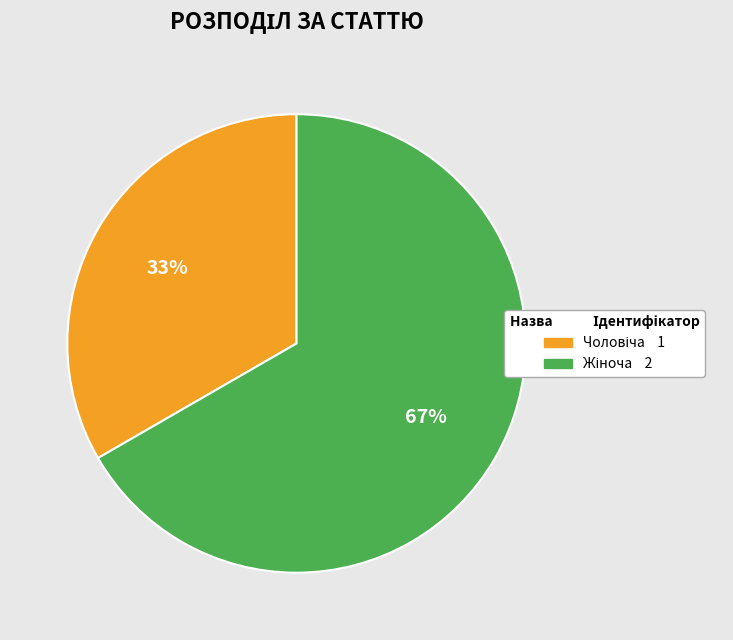

Does any single category account for the majority?

Yes